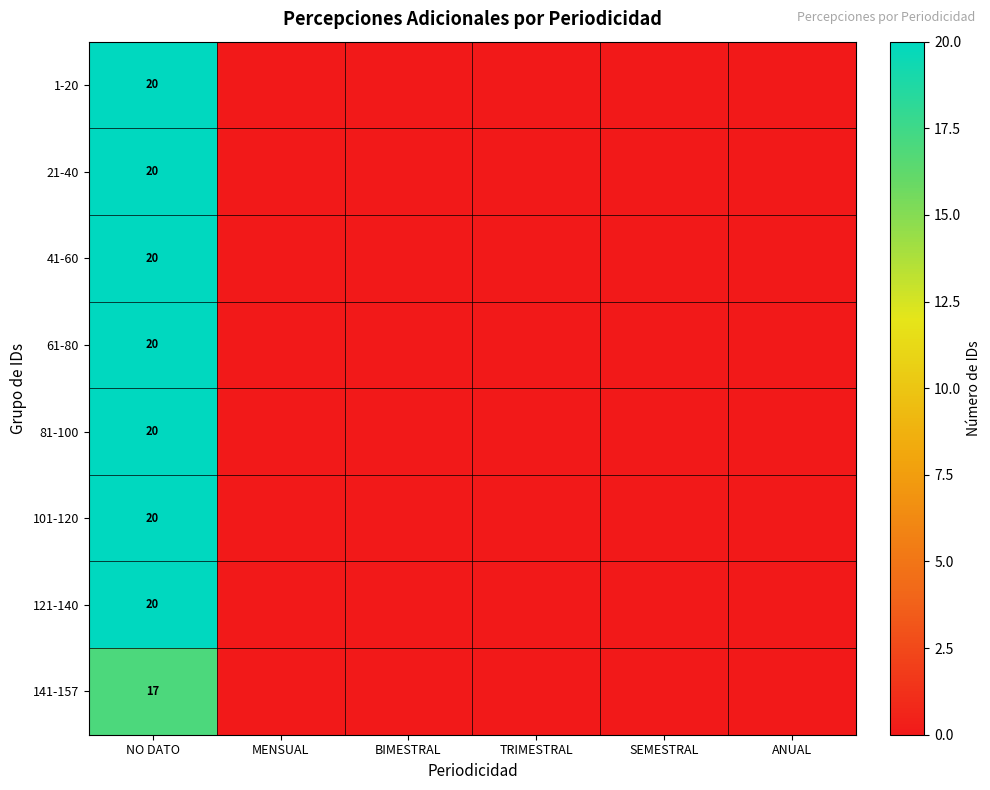

True or false: 61-80 has a value of 20 at NO DATO.

True